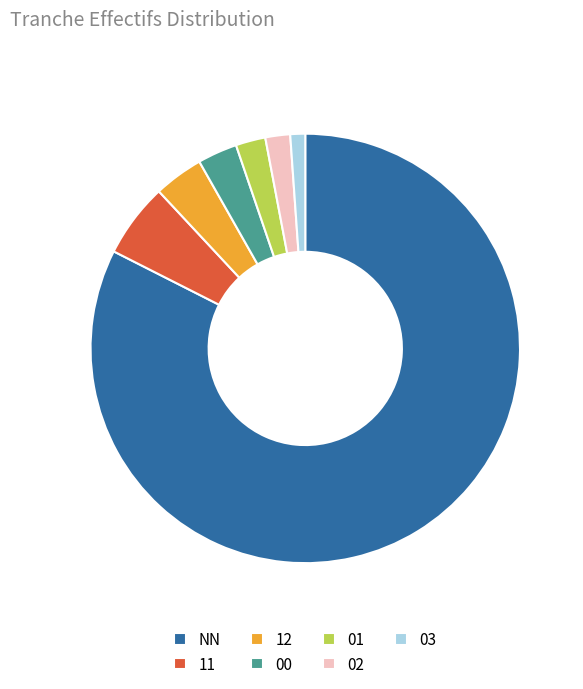

Which has a higher value, 11 or 02?

11